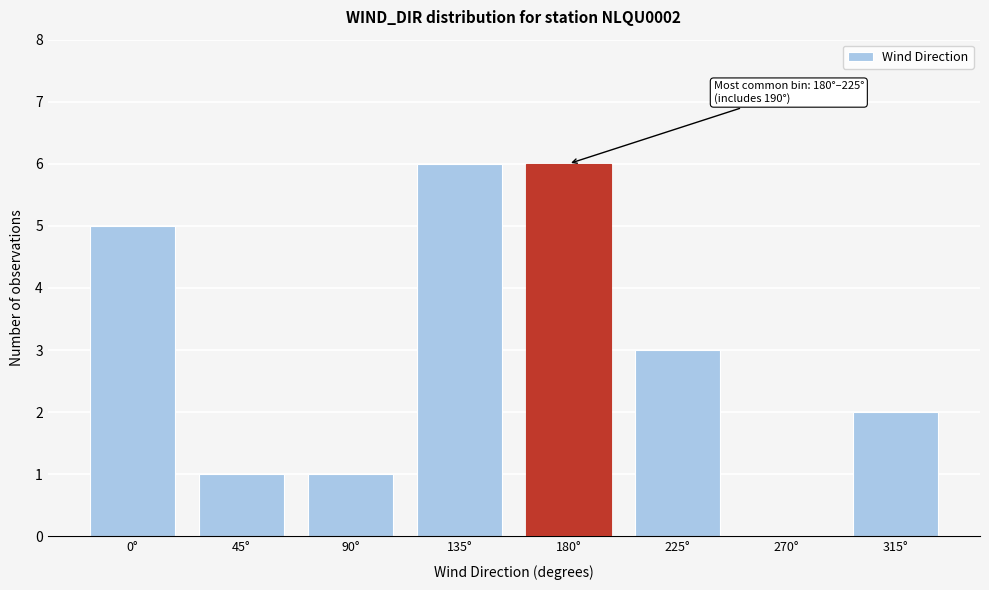

Reading right to left, what are all the values shown in this chart?

315°=2	270°=0	225°=3	180°=6	135°=6	90°=1	45°=1	0°=5